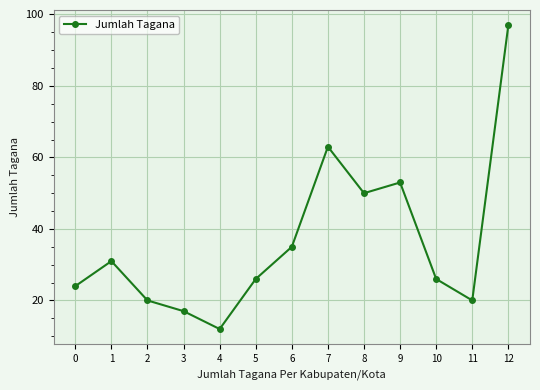

Does the chart display data point markers on the line(s)?

Yes